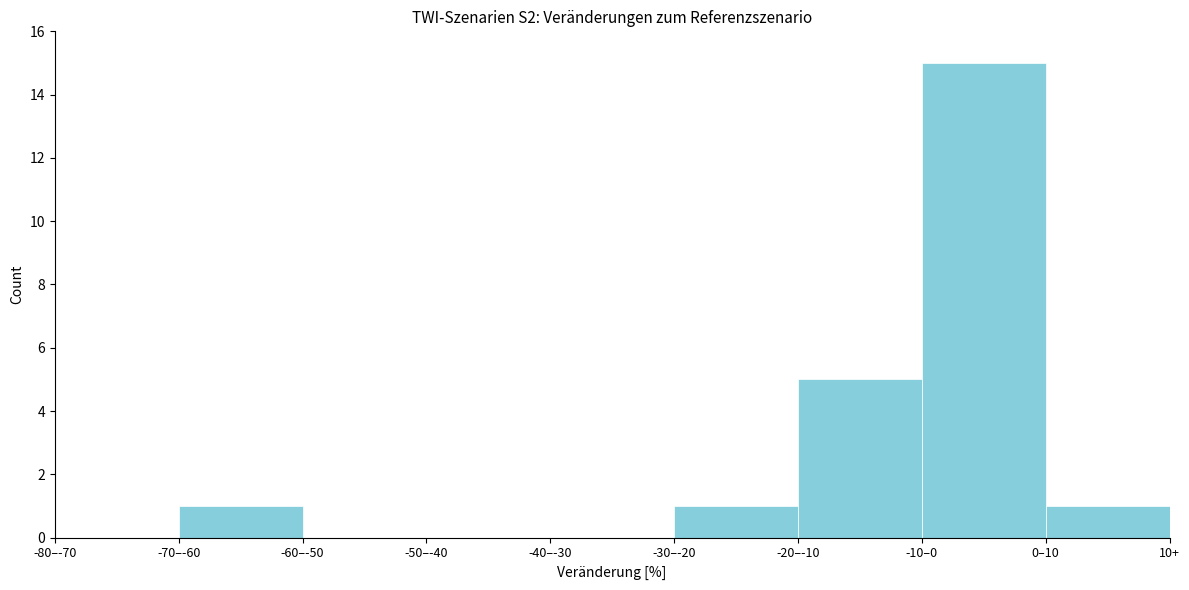

Reading left to right, extract all data points from this chart.

-80–-70=0	-70–-60=1	-60–-50=0	-50–-40=0	-40–-30=0	-30–-20=1	-20–-10=5	-10–0=15	0–10=1